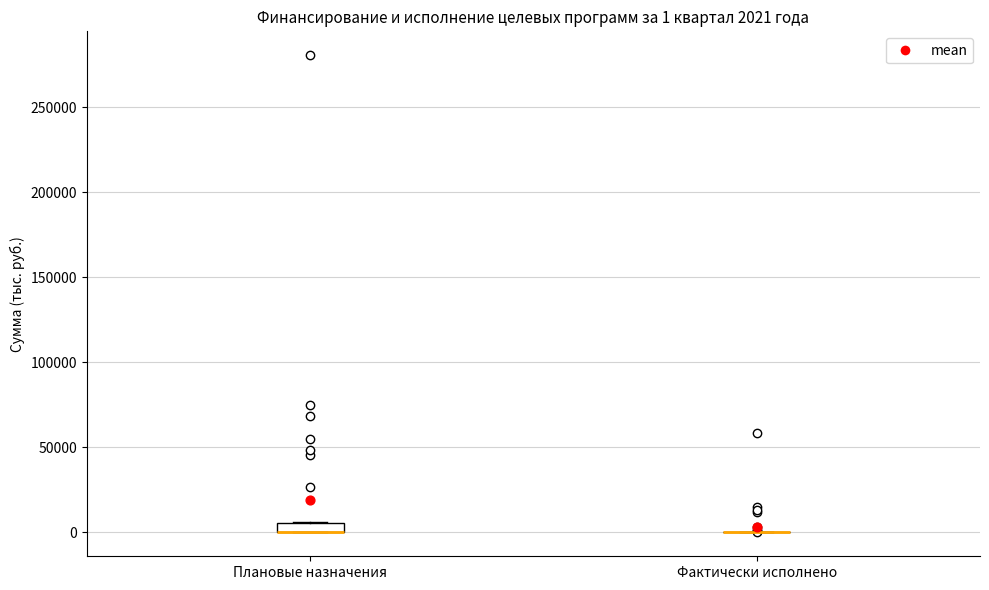

Which box is the tallest, from its lower edge to its upper edge?

Плановые назначения